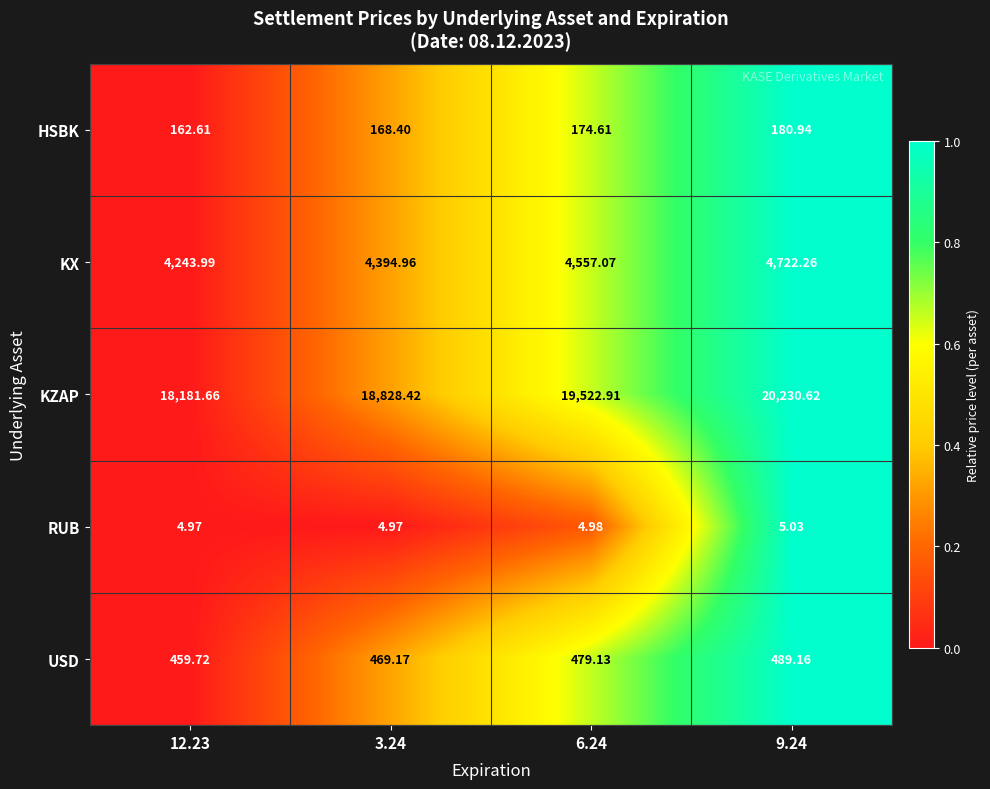

Is the value of HSBK at 3.24 greater than the value of USD at 9.24?

No